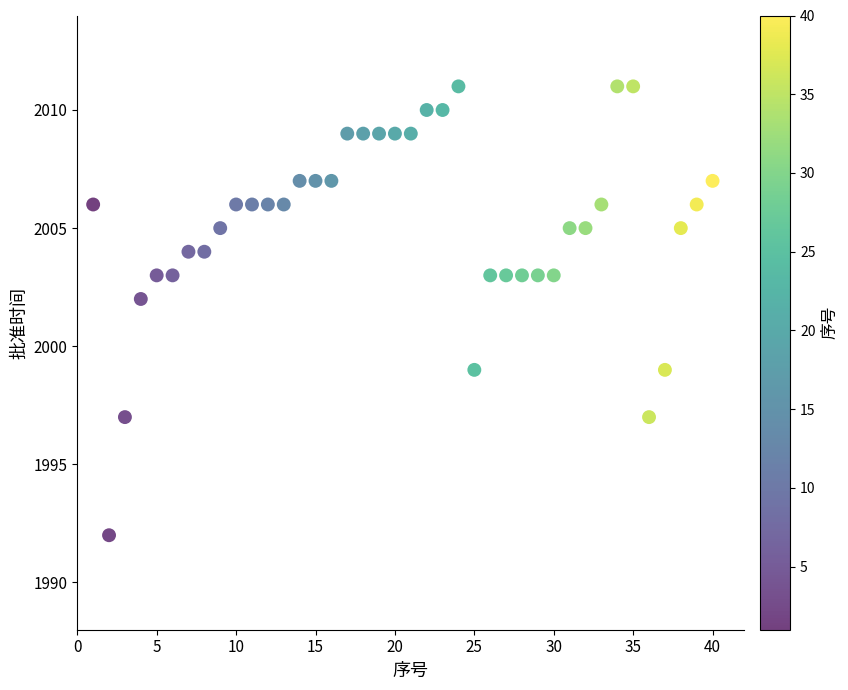

What is the range of Y values (max minus min)?

19